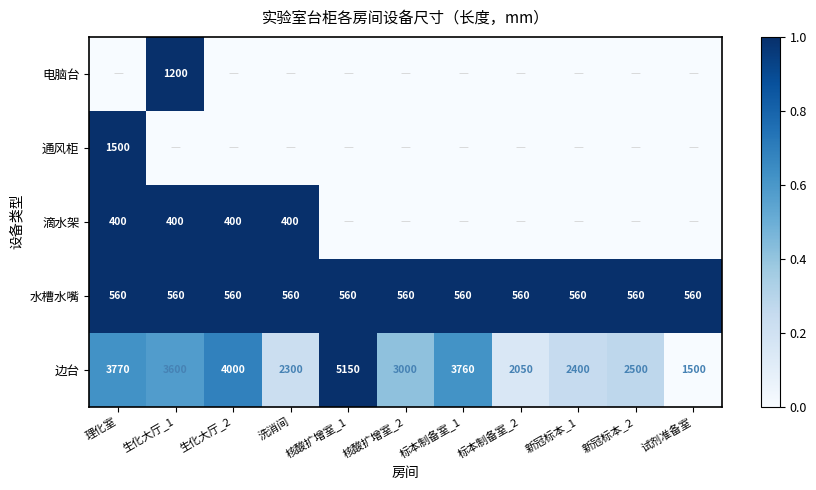

True or false: 通风柜 has a value of 0.3 at 理化室.

False